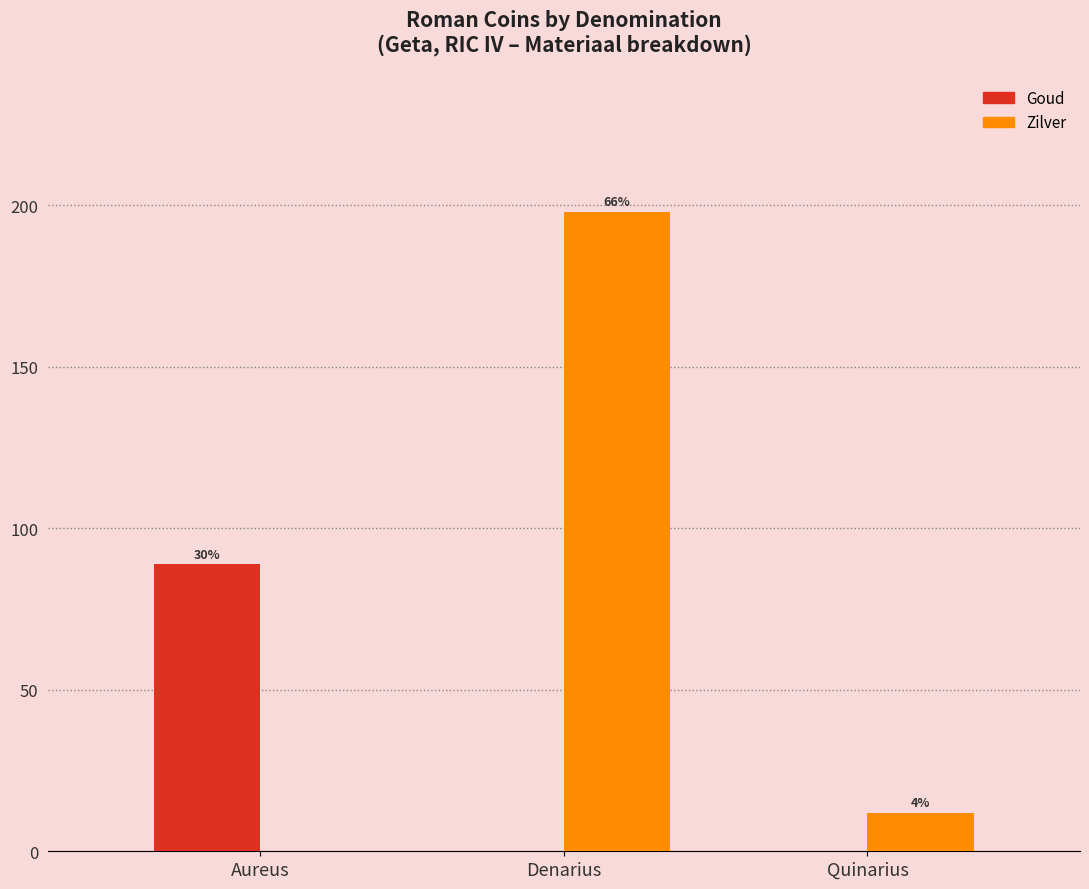

Reading right to left, list all the values displayed in this chart.

Goud: Quinarius=0	Denarius=0	Aureus=89
Zilver: Quinarius=12	Denarius=198	Aureus=0